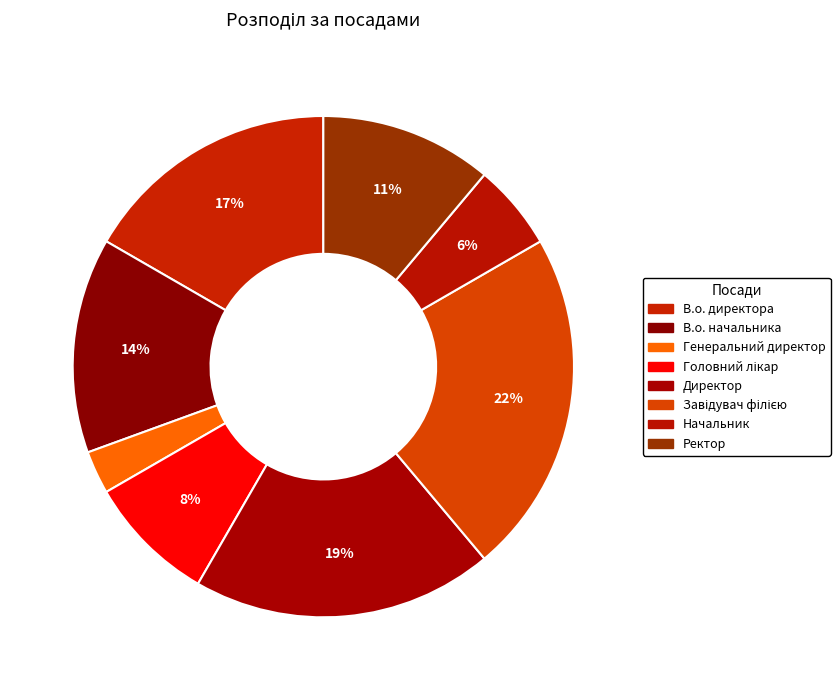

The Ректор slice represents 11% of the pie. True or false?

True